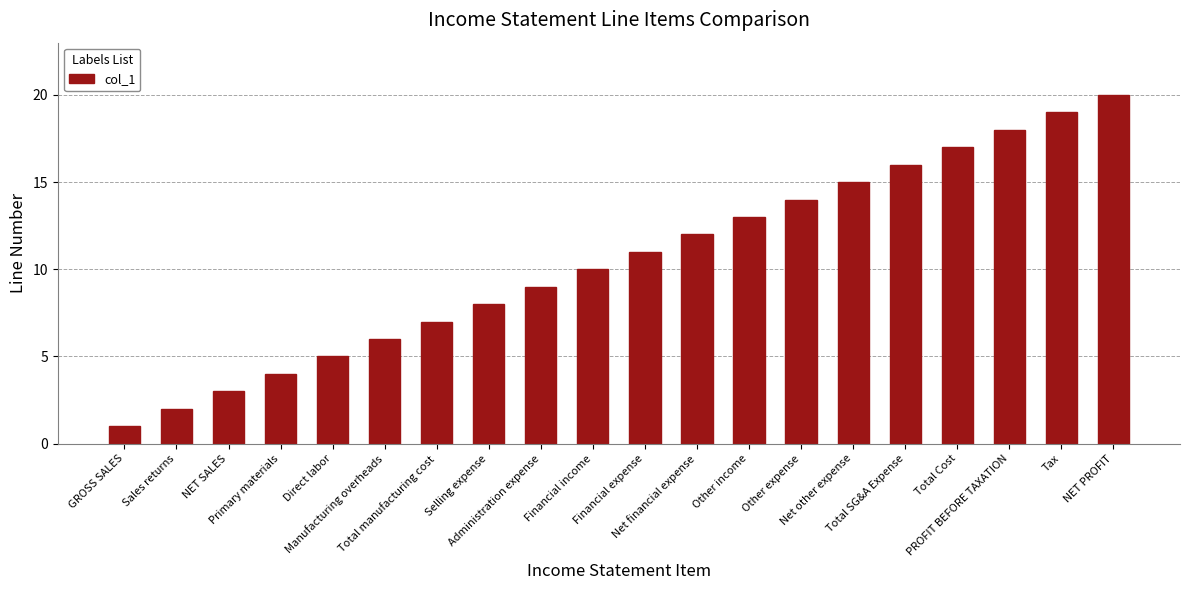

How many bars are there in total?

20